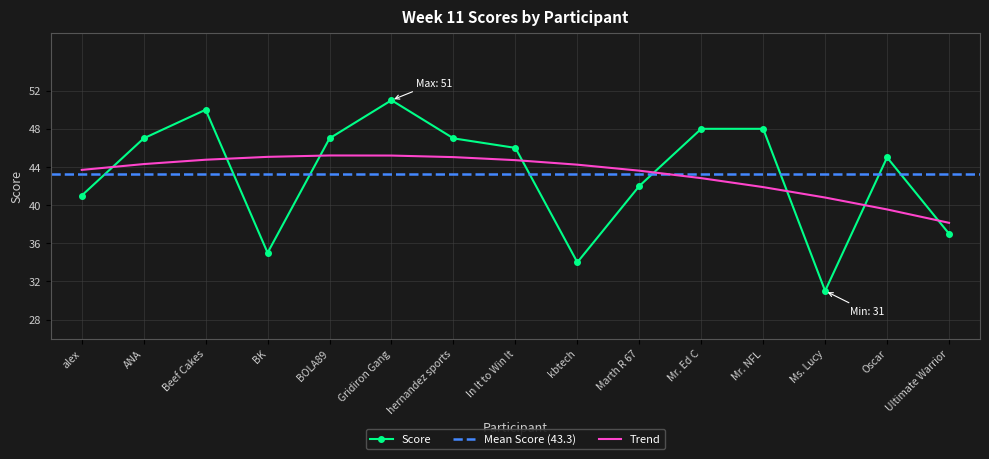

Reading left to right, list all the values displayed in this chart.

41	47	50	35	47	51	47	46	34	42	48	48	31	45	37